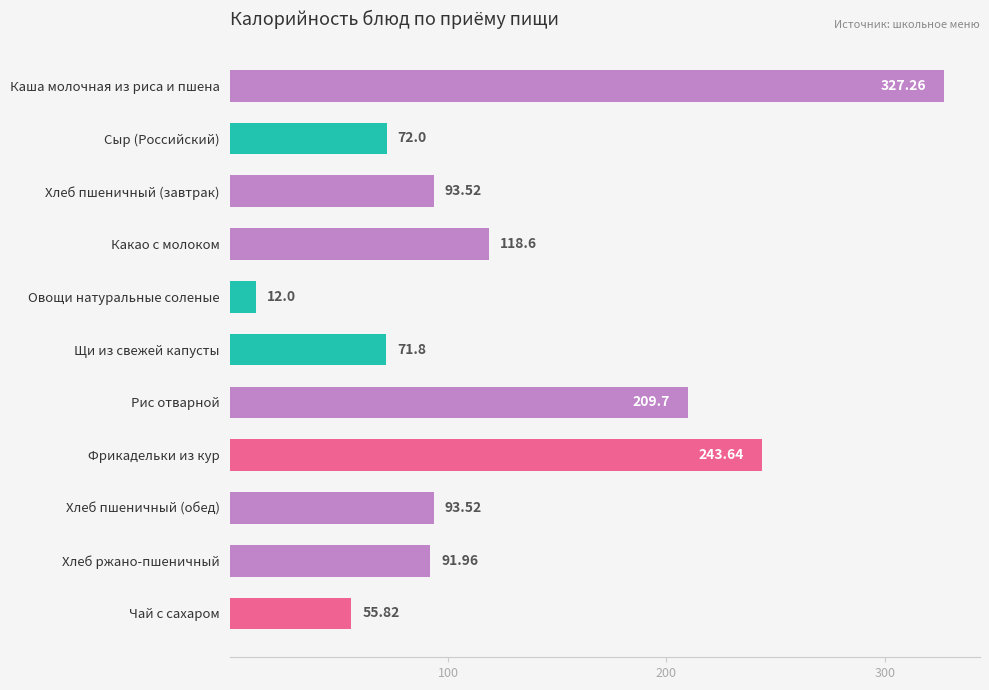

What is the label of the 1st bar from the top?

Каша молочная из риса и пшена